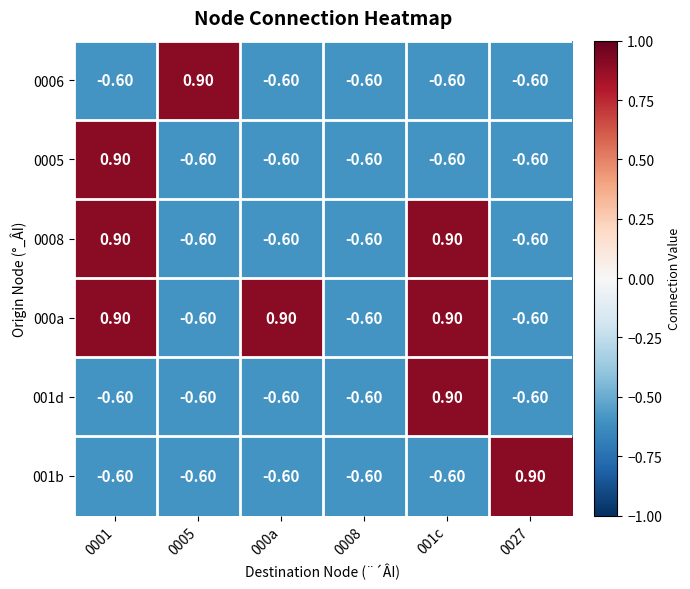

At how many categories does at least one series exceed 0?

5